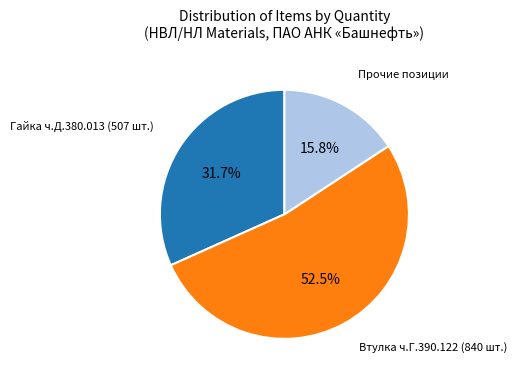

Is there a majority slice in this chart?

Yes